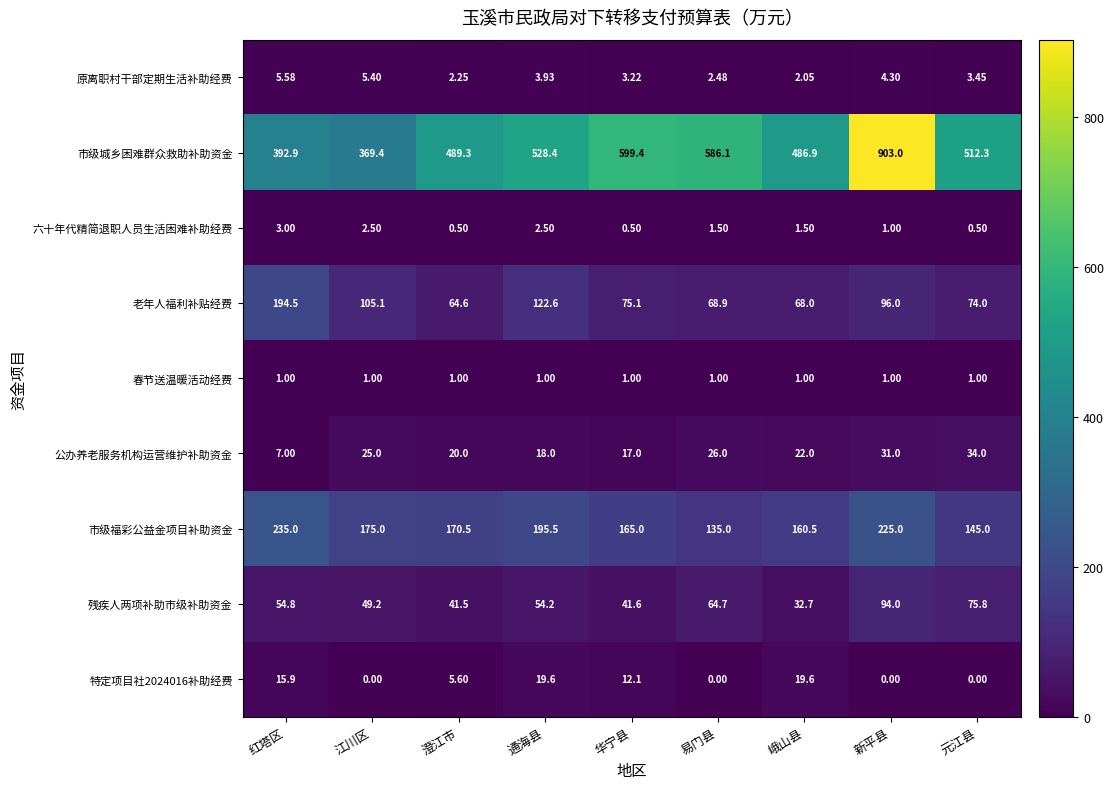

What is the difference between the highest and lowest values at 澄江市?

488.8